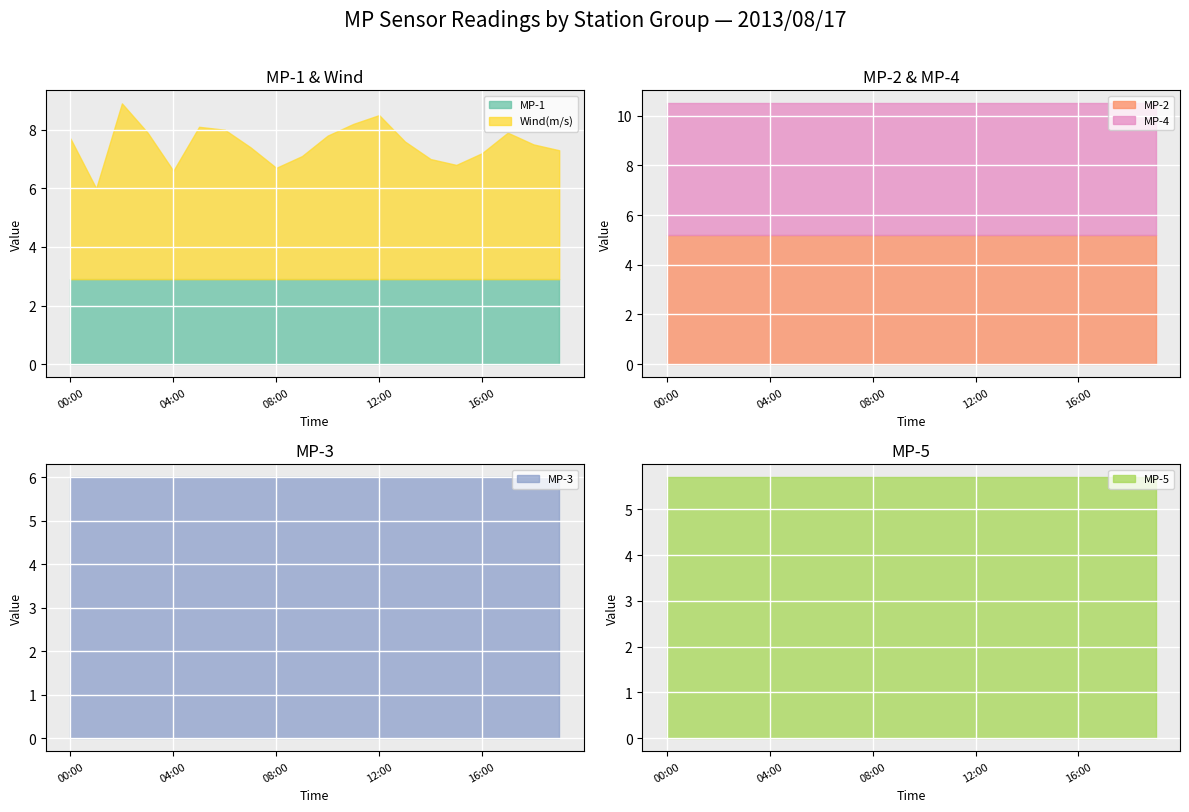

Reading right to left, extract all data points from this chart.

MP-1: 19:00=2.9	18:00=2.9	17:00=2.9	16:00=2.9	15:00=2.9	14:00=2.9	13:00=2.9	12:00=2.9	11:00=2.9	10:00=2.9	09:00=2.9	08:00=2.9	07:00=2.9	06:00=2.9	05:00=2.9	04:00=2.9	03:00=2.9	02:00=2.9	01:00=2.9	00:00=2.9
MP-2: 19:00=5.2	18:00=5.2	17:00=5.2	16:00=5.2	15:00=5.2	14:00=5.2	13:00=5.2	12:00=5.2	11:00=5.2	10:00=5.2	09:00=5.2	08:00=5.2	07:00=5.2	06:00=5.2	05:00=5.2	04:00=5.2	03:00=5.2	02:00=5.2	01:00=5.2	00:00=5.2
MP-3: 19:00=6.0	18:00=6.0	17:00=6.0	16:00=6.0	15:00=6.0	14:00=6.0	13:00=6.0	12:00=6.0	11:00=6.0	10:00=6.0	09:00=6.0	08:00=6.0	07:00=6.0	06:00=6.0	05:00=6.0	04:00=6.0	03:00=6.0	02:00=6.0	01:00=6.0	00:00=6.0
MP-4: 19:00=5.3	18:00=5.3	17:00=5.3	16:00=5.3	15:00=5.3	14:00=5.3	13:00=5.3	12:00=5.3	11:00=5.3	10:00=5.3	09:00=5.3	08:00=5.3	07:00=5.3	06:00=5.3	05:00=5.3	04:00=5.3	03:00=5.3	02:00=5.3	01:00=5.3	00:00=5.3
MP-5: 19:00=5.7	18:00=5.7	17:00=5.7	16:00=5.7	15:00=5.7	14:00=5.7	13:00=5.7	12:00=5.7	11:00=5.7	10:00=5.7	09:00=5.7	08:00=5.7	07:00=5.7	06:00=5.7	05:00=5.7	04:00=5.7	03:00=5.7	02:00=5.7	01:00=5.7	00:00=5.7
Wind(m/s): 19:00=4.4	18:00=4.6	17:00=5.0	16:00=4.3	15:00=3.9	14:00=4.1	13:00=4.7	12:00=5.6	11:00=5.3	10:00=4.9	09:00=4.2	08:00=3.8	07:00=4.5	06:00=5.1	05:00=5.2	04:00=3.7	03:00=5.0	02:00=6.0	01:00=3.1	00:00=4.8